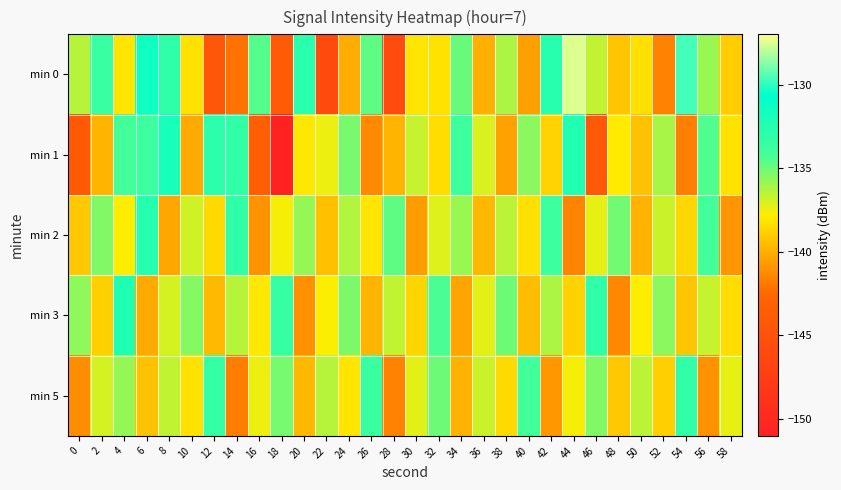

At how many categories does at least one series exceed -131?

2